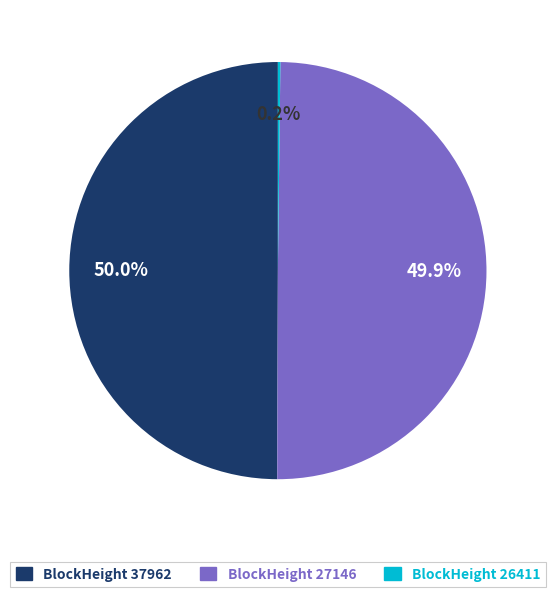

What percentage do BlockHeight 37962 and BlockHeight 27146 together represent?

99.8%